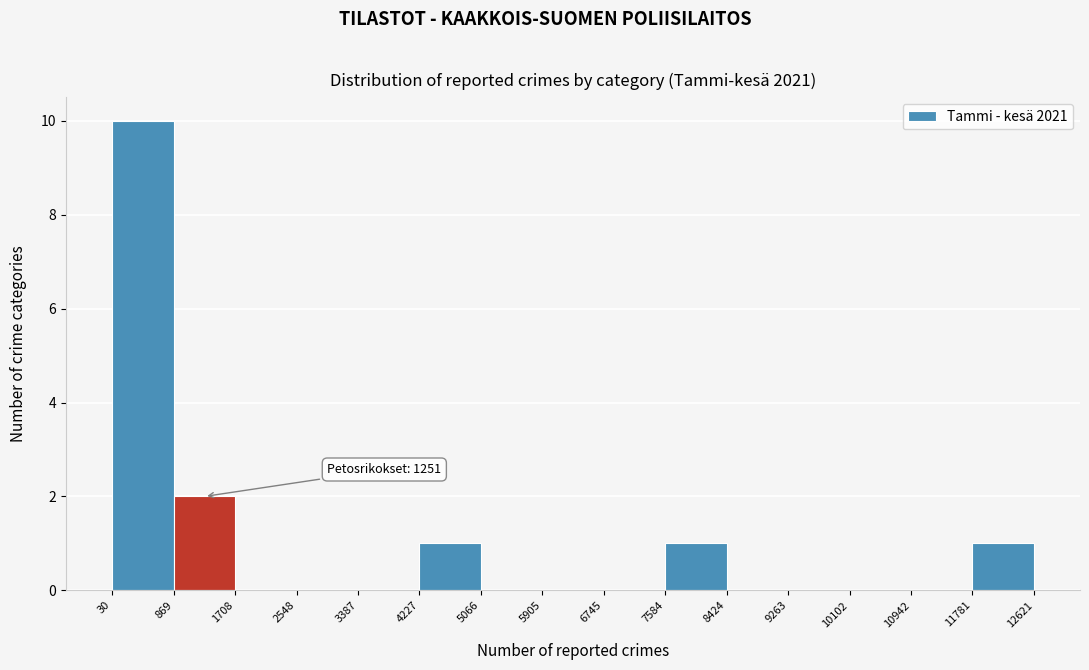

Which range on the x-axis has the tallest bar?

30 to 869